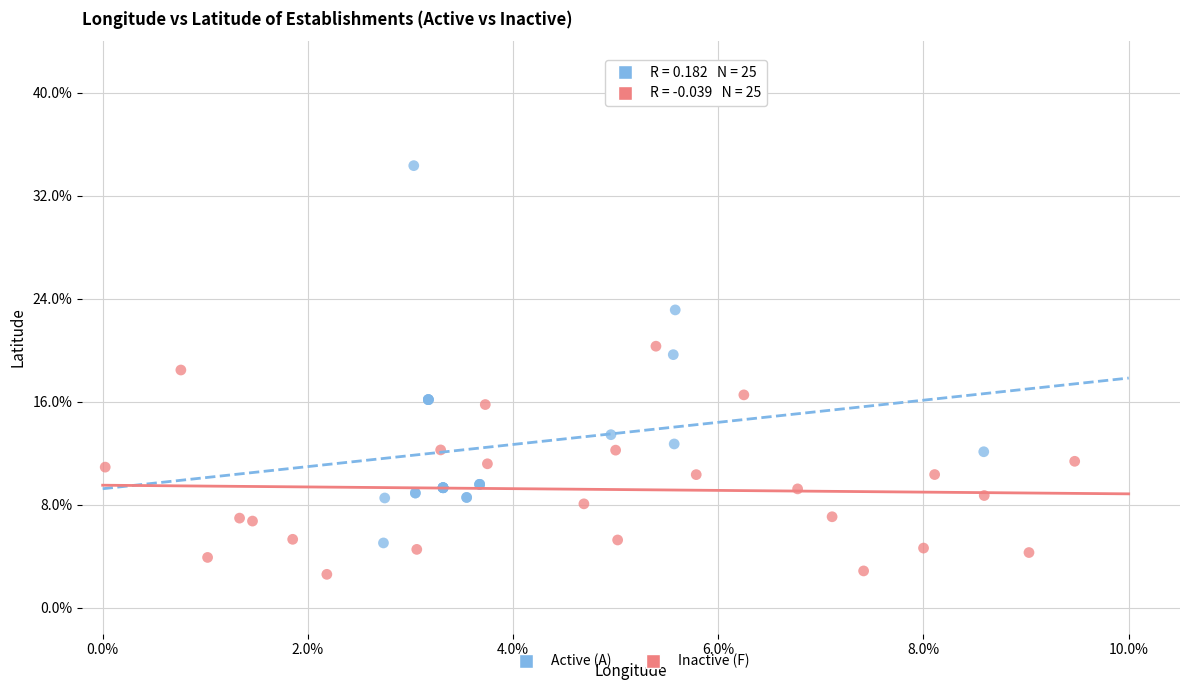

Which series contains the lowest Y value?

Inactive (F)